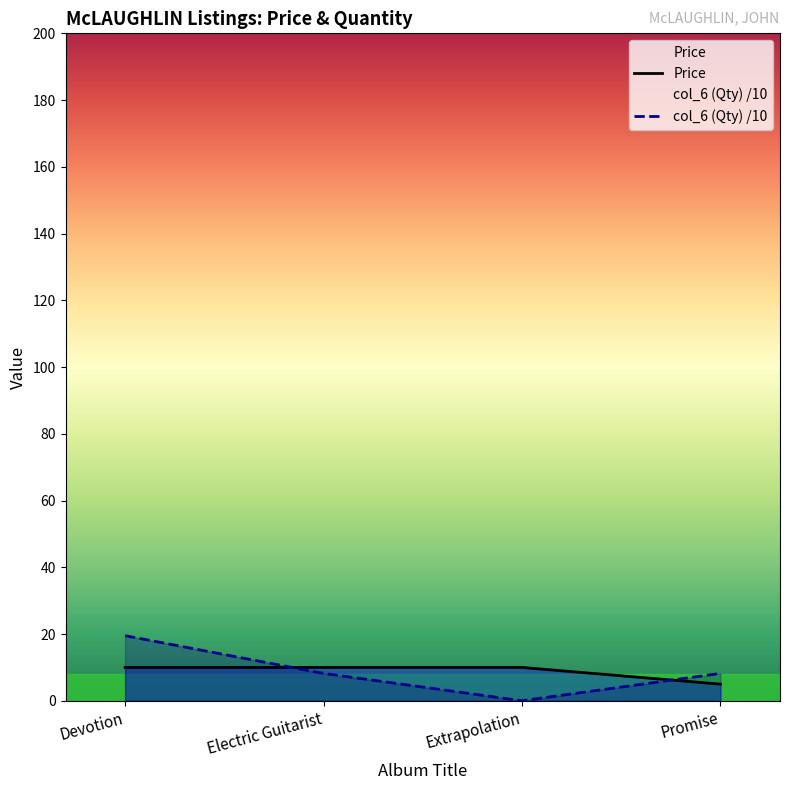

How many series are shown in this chart?

2